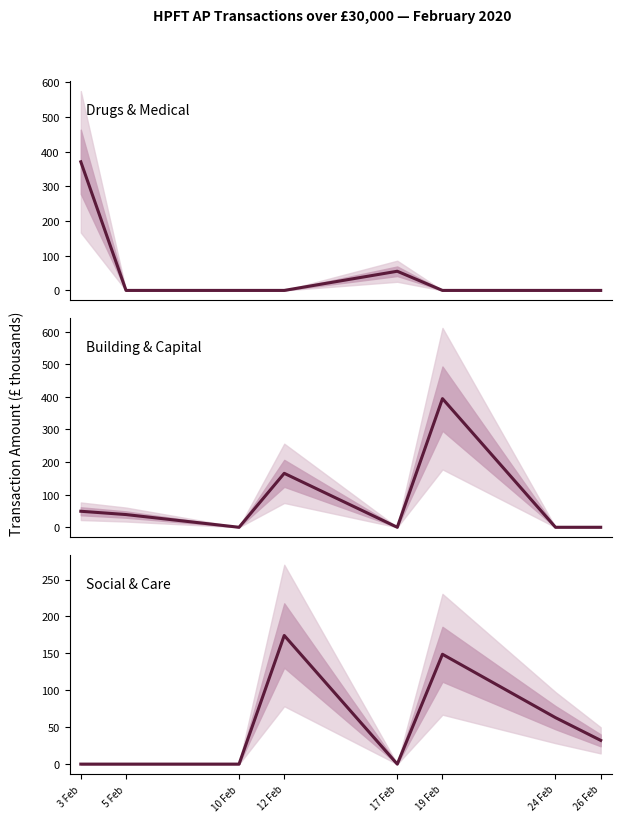

How many data points in Social & Care are less than 32?

4